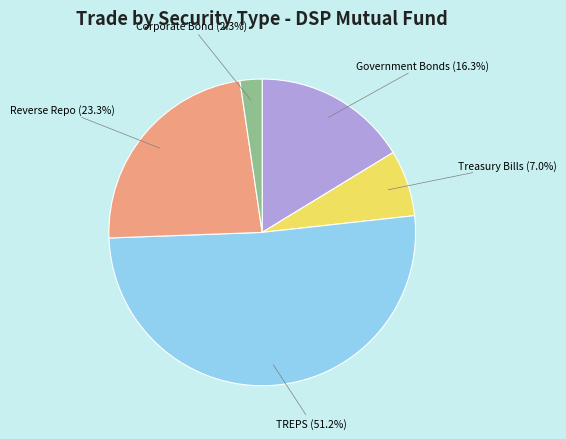

Does any single category account for the majority?

Yes